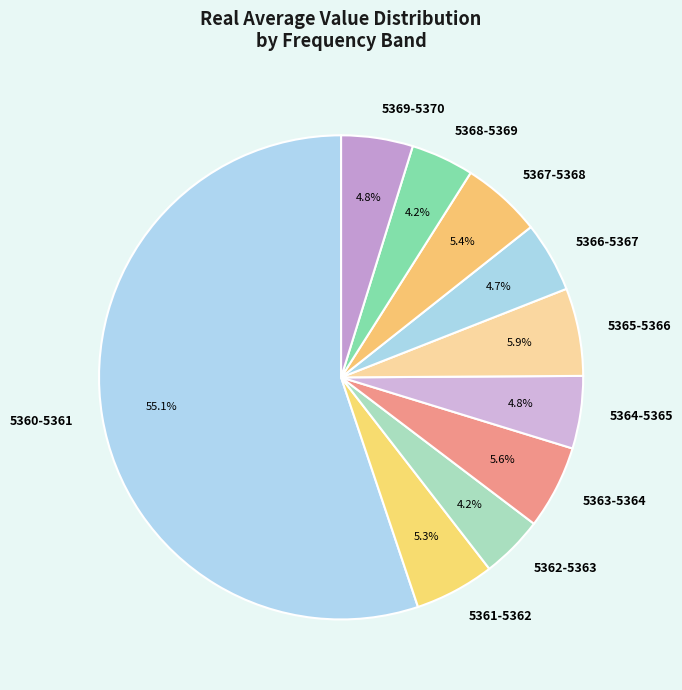

To the nearest percent, what is the combined percentage of 5367-5368 and 5362-5363?

10%